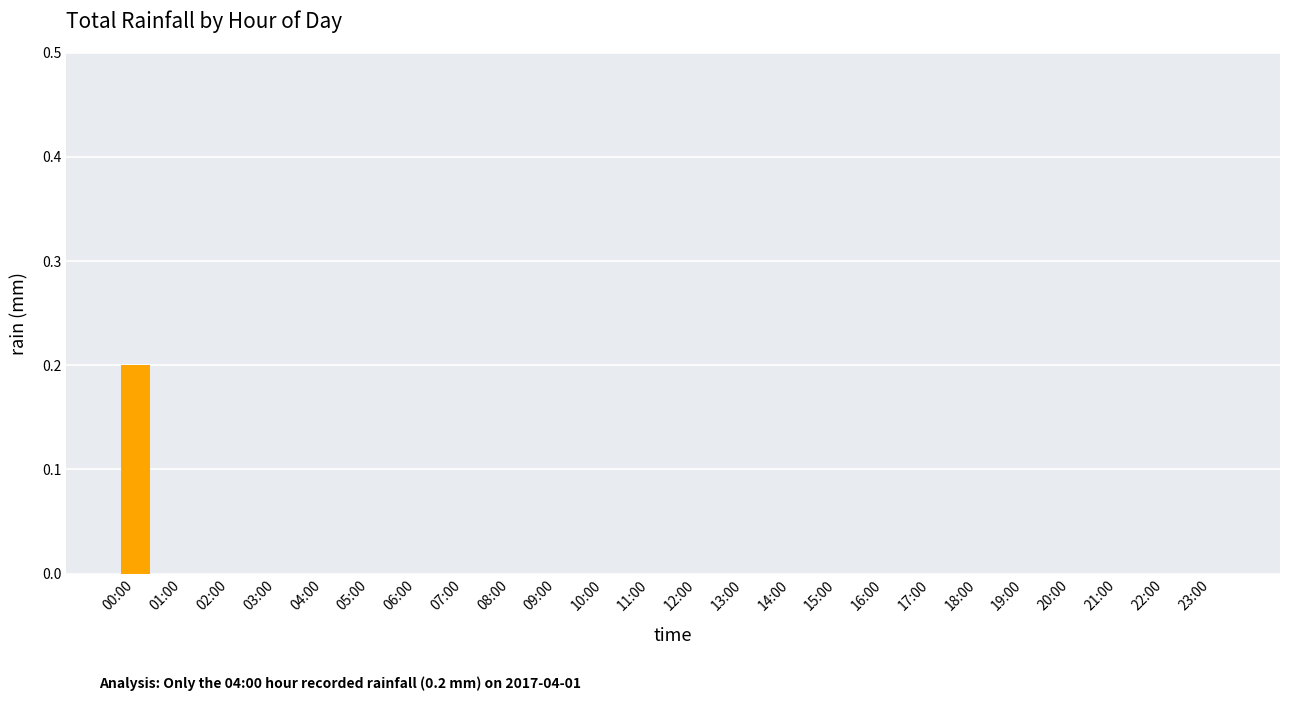

Which category has the highest value across all series?

00:00